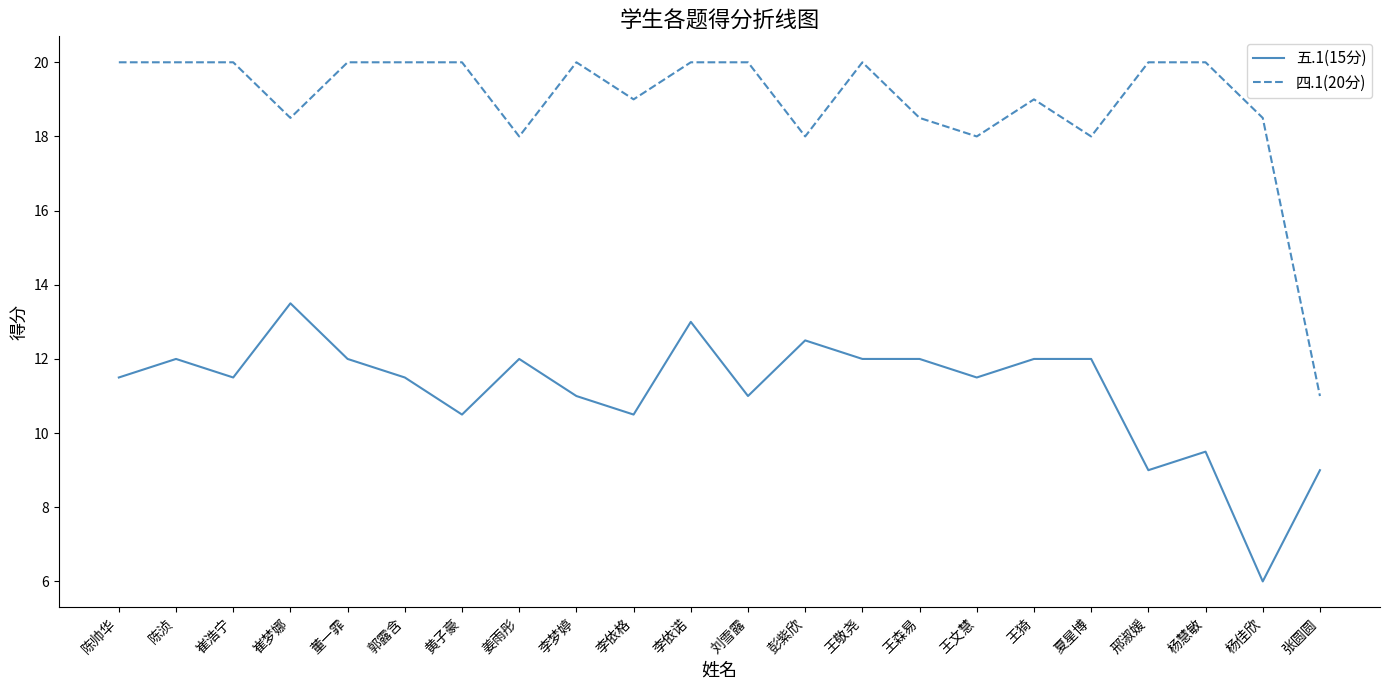

Which series has the widest spread of values?

四.1(20分)